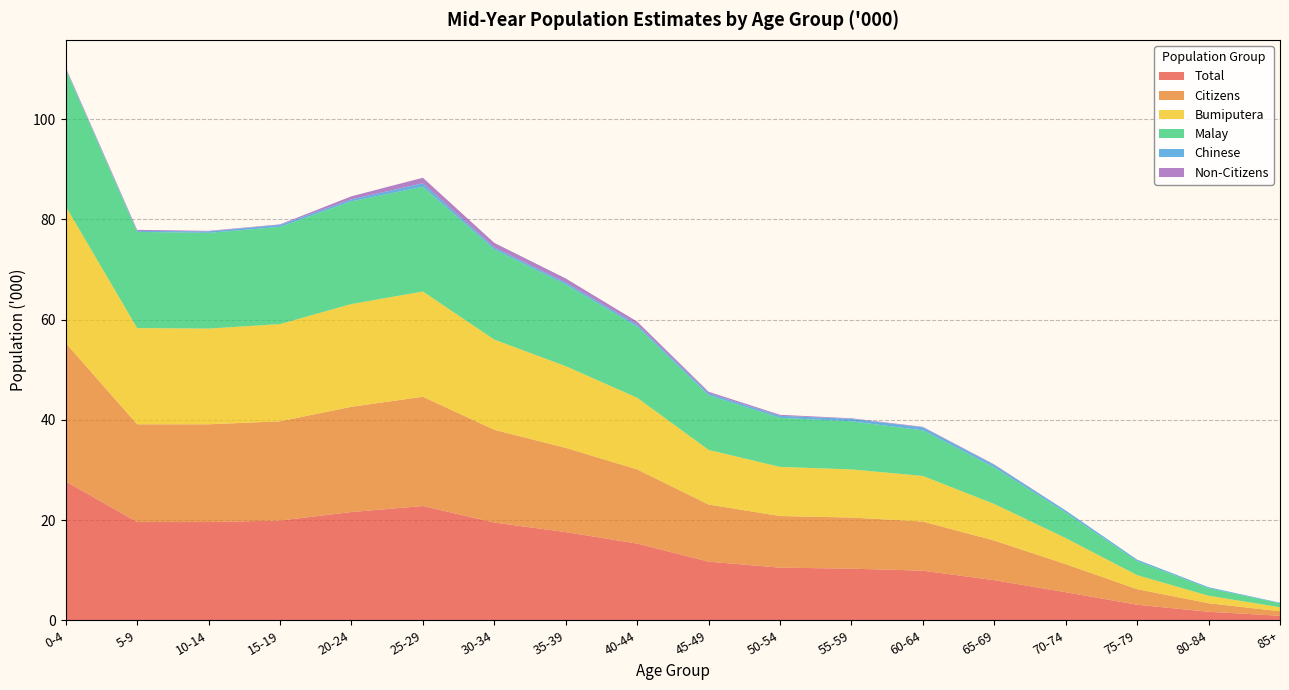

Reading right to left, what are all the values shown in this chart?

Total: 0.9	1.7	3.1	5.6	8.0	9.9	10.3	10.5	11.7	15.3	17.6	19.5	22.8	21.6	19.9	19.6	19.6	27.7
Citizens: 0.9	1.7	3.1	5.6	7.9	9.8	10.2	10.3	11.4	14.8	16.8	18.5	21.8	21.0	19.8	19.5	19.5	27.6
Bumiputera: 0.8	1.5	2.8	5.2	7.3	9.1	9.6	9.8	10.9	14.3	16.3	18.0	21.0	20.5	19.4	19.1	19.2	27.3
Malay: 0.8	1.5	2.8	5.1	7.3	9.1	9.6	9.8	10.9	14.2	16.3	18.0	20.9	20.5	19.4	19.1	19.2	27.3
Chinese: 0.1	0.2	0.3	0.4	0.5	0.6	0.5	0.4	0.4	0.4	0.4	0.4	0.7	0.4	0.4	0.3	0.2	0.2
Non-Citizens: 0.0	0.0	0.0	0.0	0.1	0.1	0.1	0.2	0.3	0.6	0.8	0.9	1.1	0.6	0.1	0.1	0.2	0.2